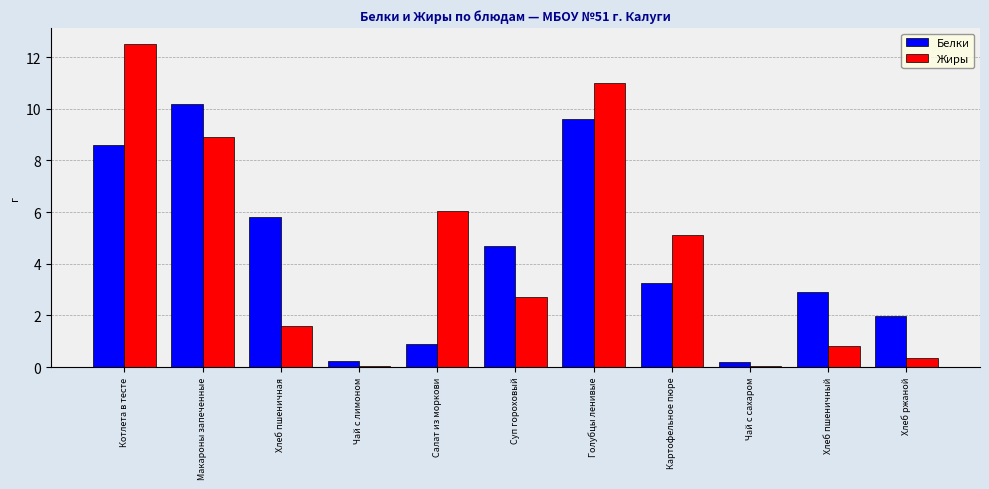

The Жиры series shows 5.1 at Картофельное пюре. True or false?

True